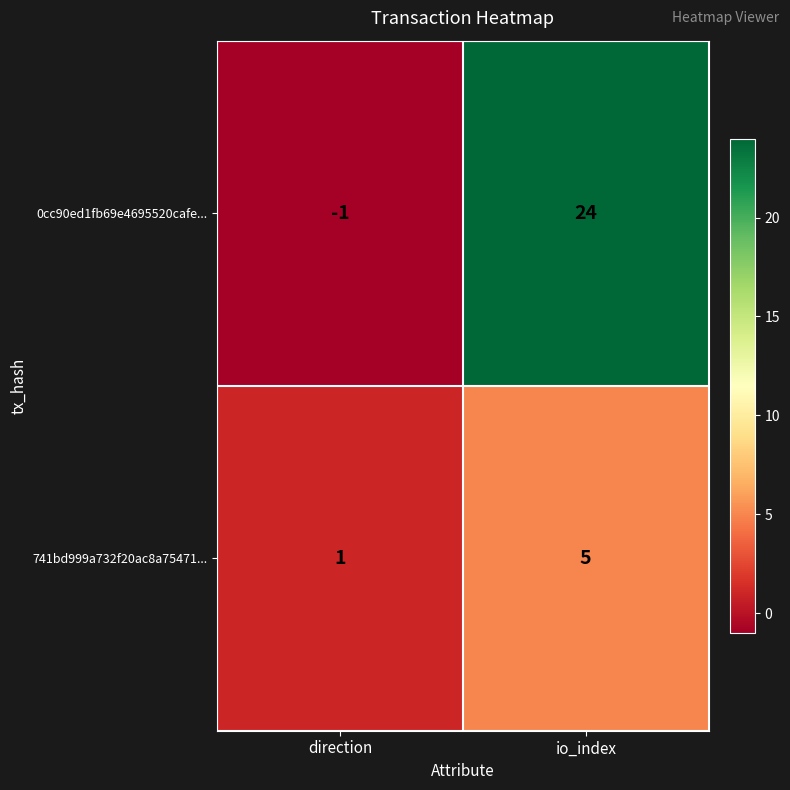

What is the minimum value shown in the chart?

-1